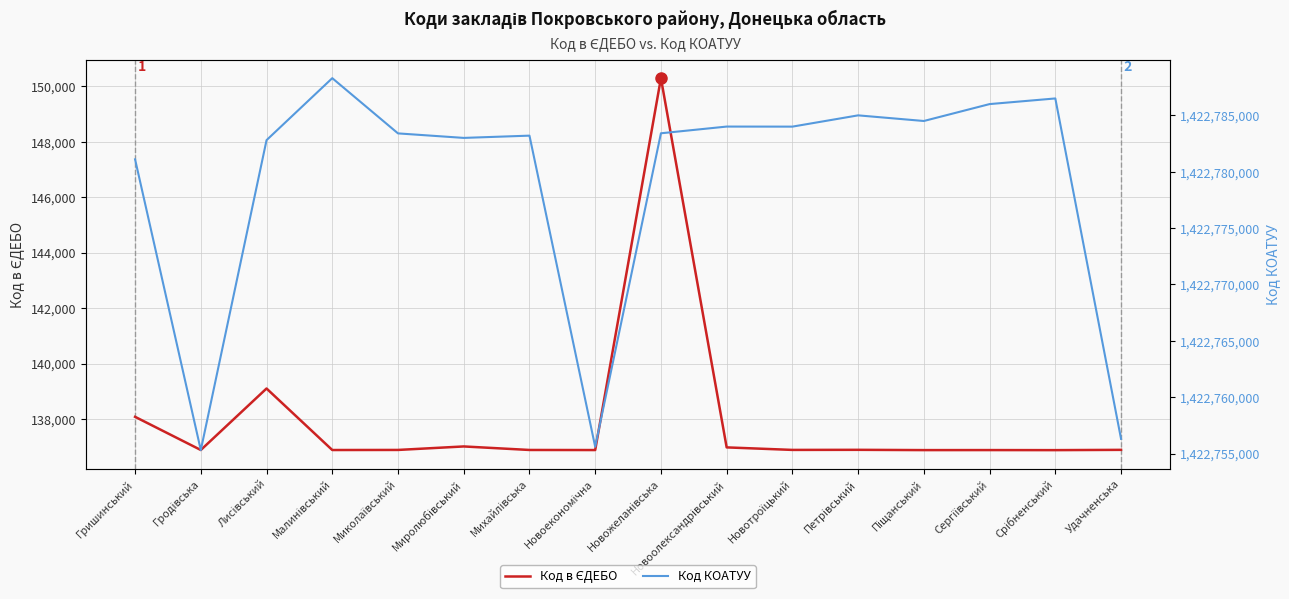

Rank the series by their average value, from lowest to highest.

Код в ЄДЕБО, Код КОАТУУ